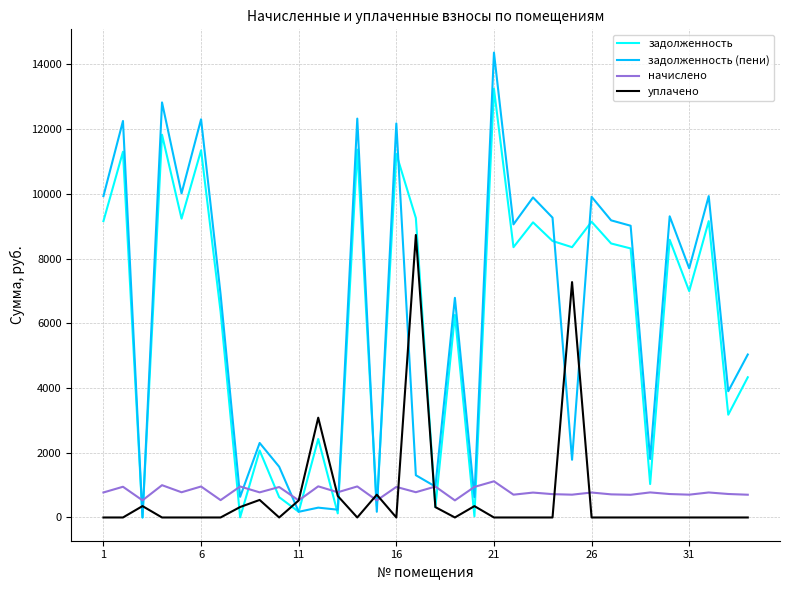

What is the greatest value displayed?

14365.8